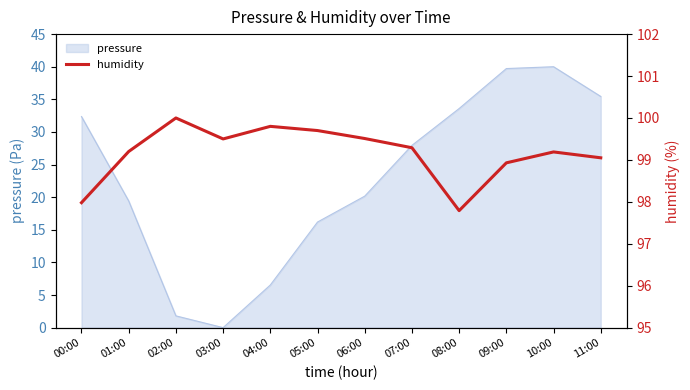

Where does the pressure series first go above 27?

00:00